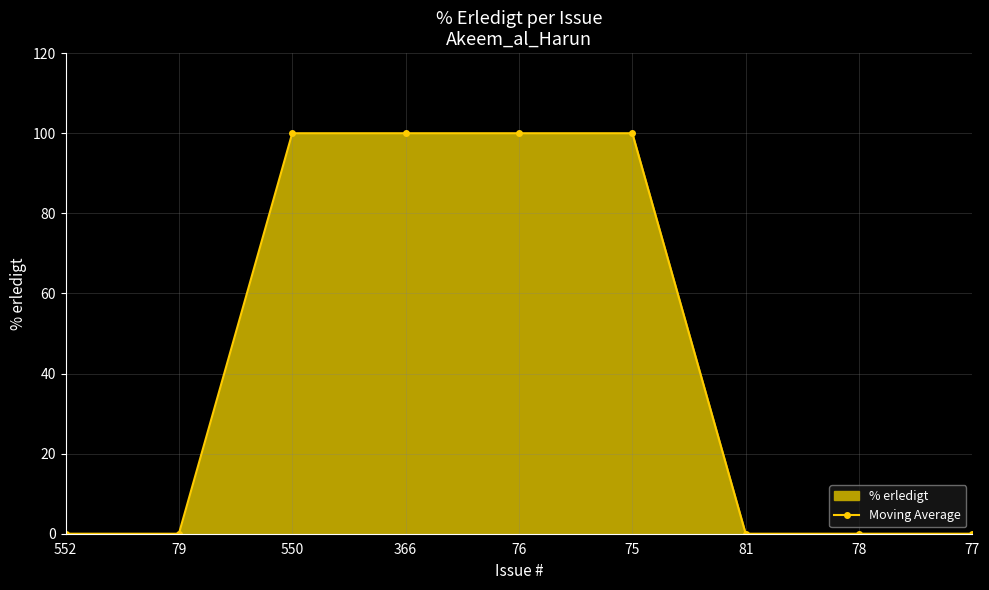

What is the value of the 3rd point from the left?

100